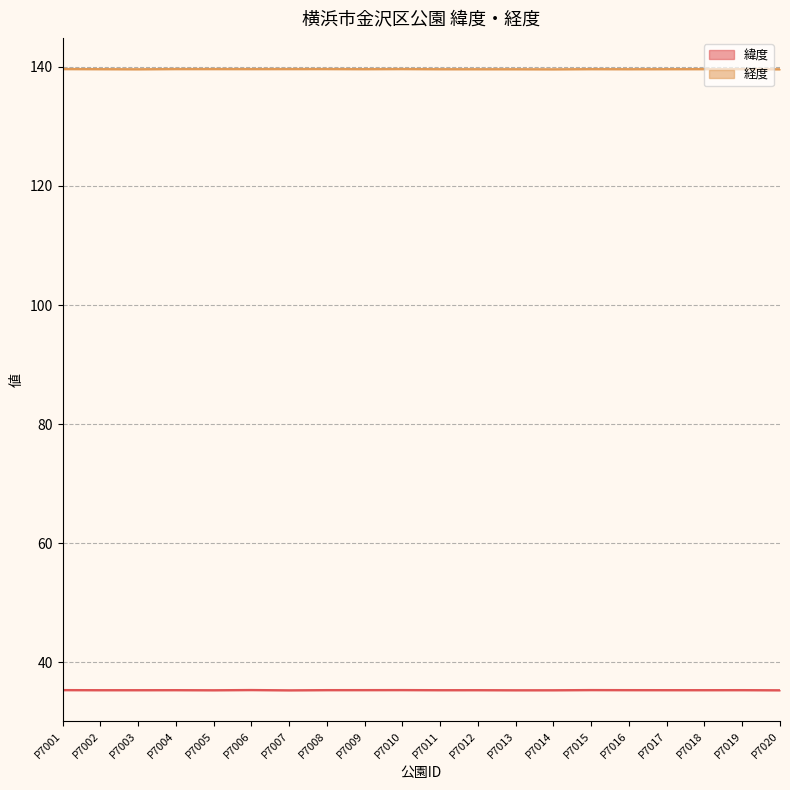

At which label is 緯度 closest to 35?

P7007